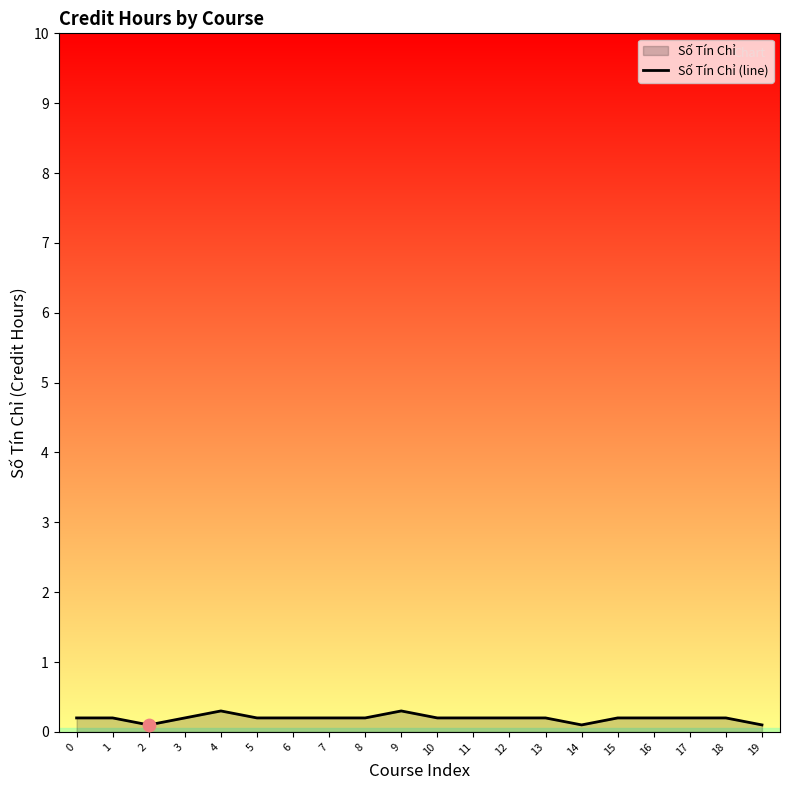

Which has a higher value, 8 or 9?

9